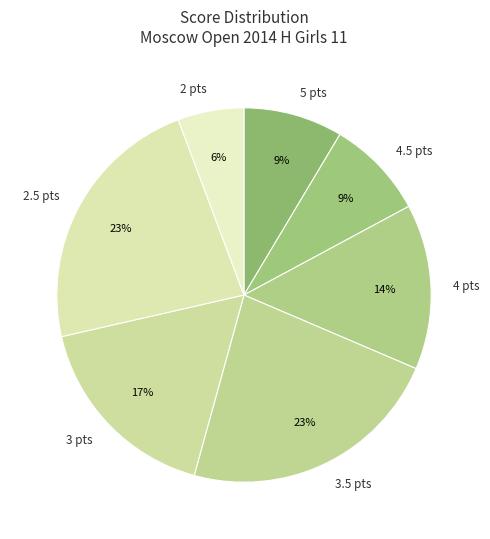

The 2 pts slice represents 6% of the pie. True or false?

True